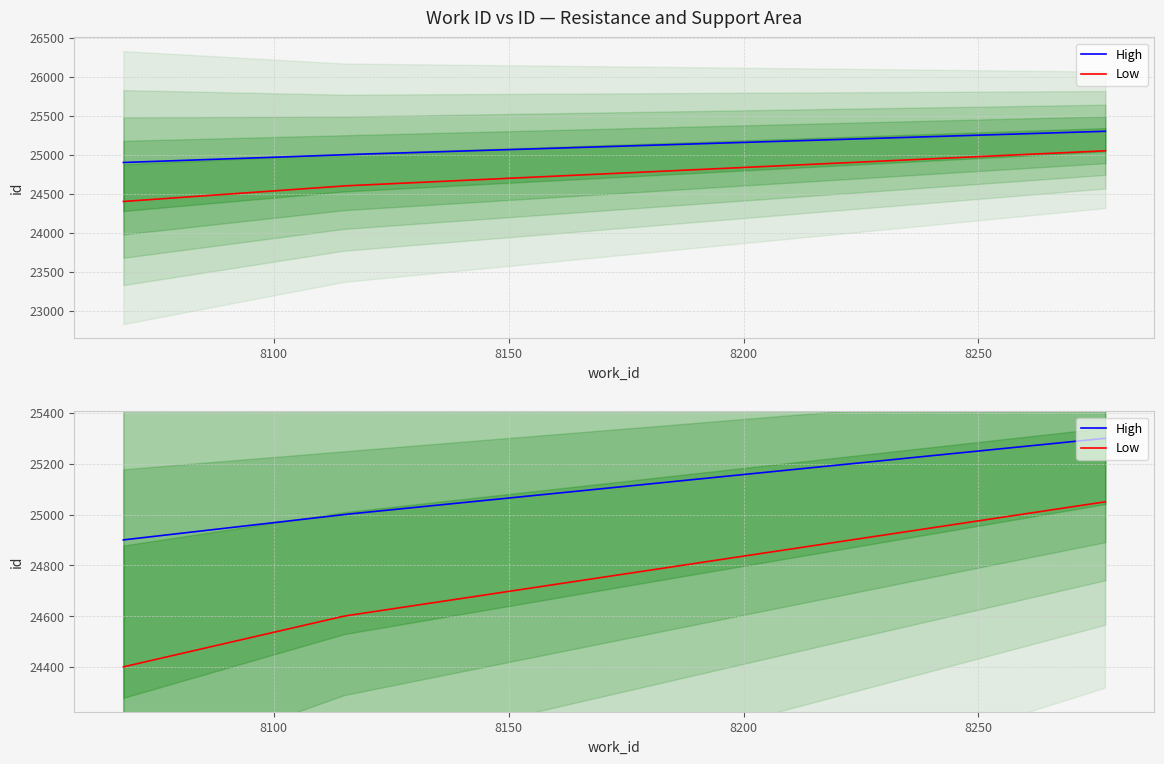

Which category has the lowest value across all series?

8068